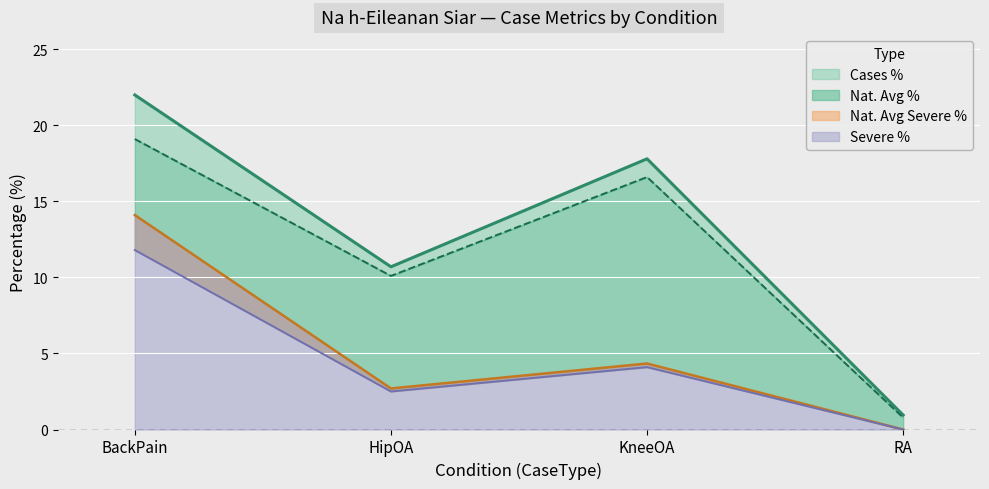

At which category does CasesSevere reach its first local peak?

KneeOA